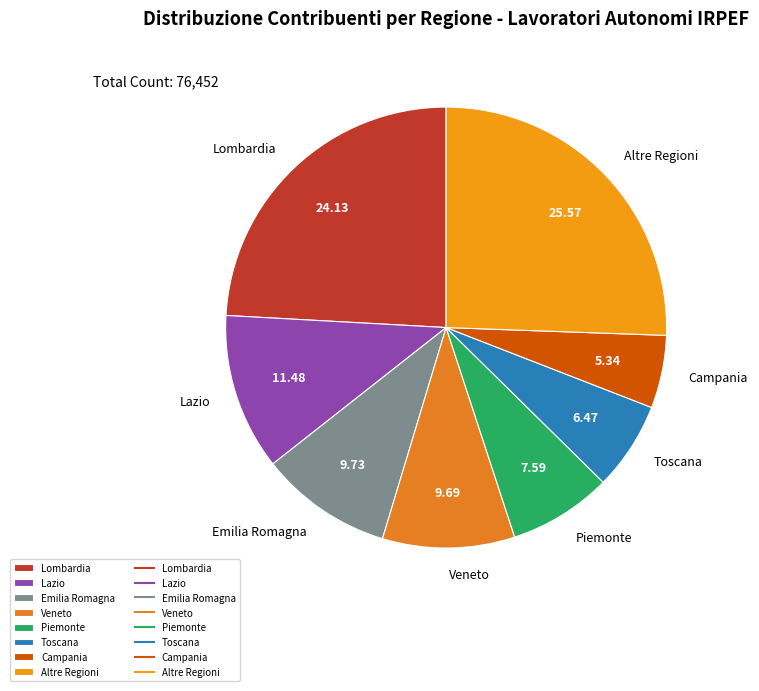

Is there any slice that represents more than half of the pie?

No